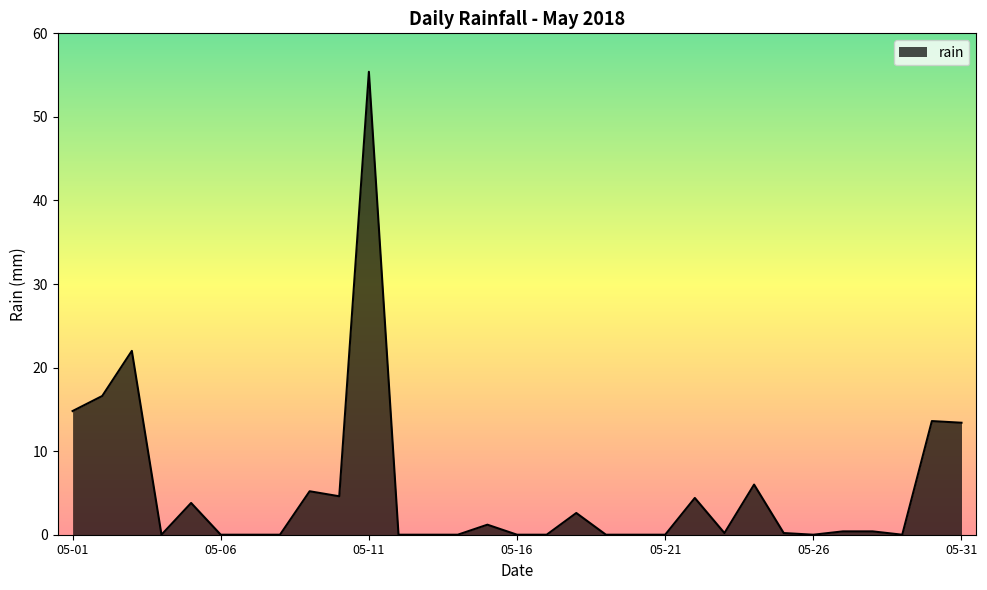

What is the average value?

5.3